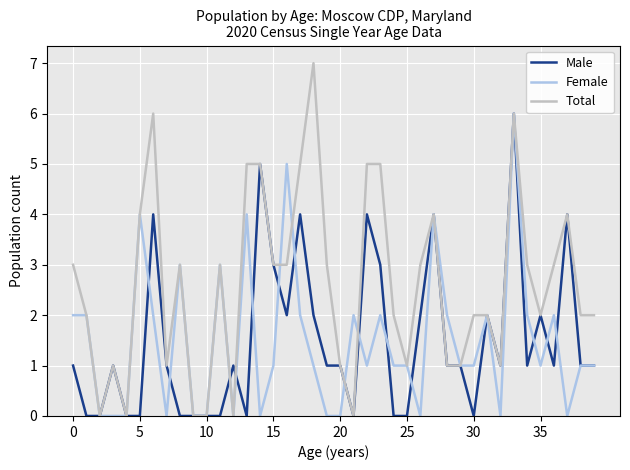

What are all the series names shown in the legend?

Male, Female, Total